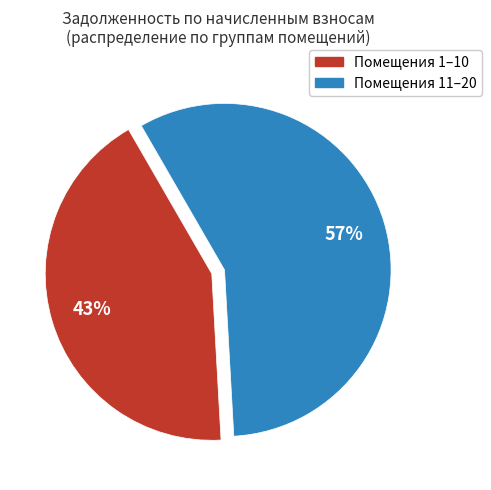

To the nearest percent, what is the average slice percentage?

50%